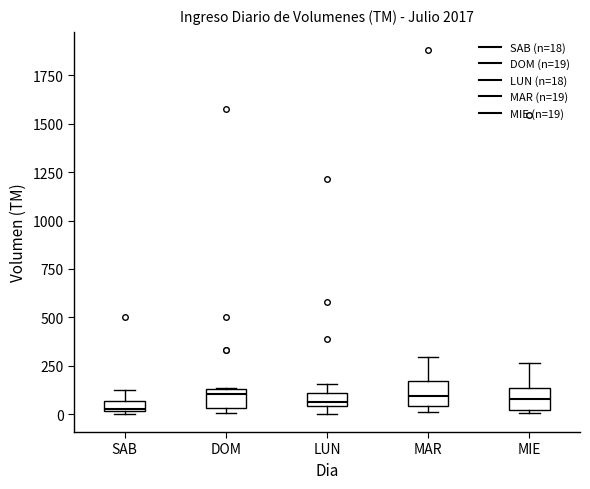

Where is the upper edge of the box for SAB on the y-axis? The values are not printed on the chart, so give them approximately, as read against the axis.

50